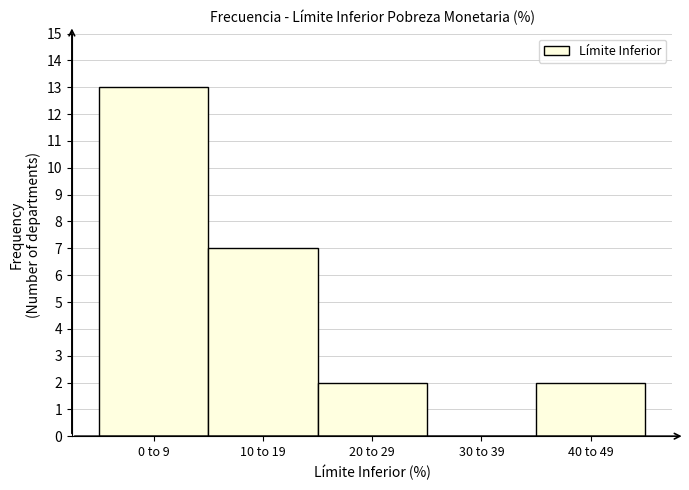

Reading left to right, list all the values displayed in this chart.

0 to 9=13	10 to 19=7	20 to 29=2	30 to 39=0	40 to 49=2